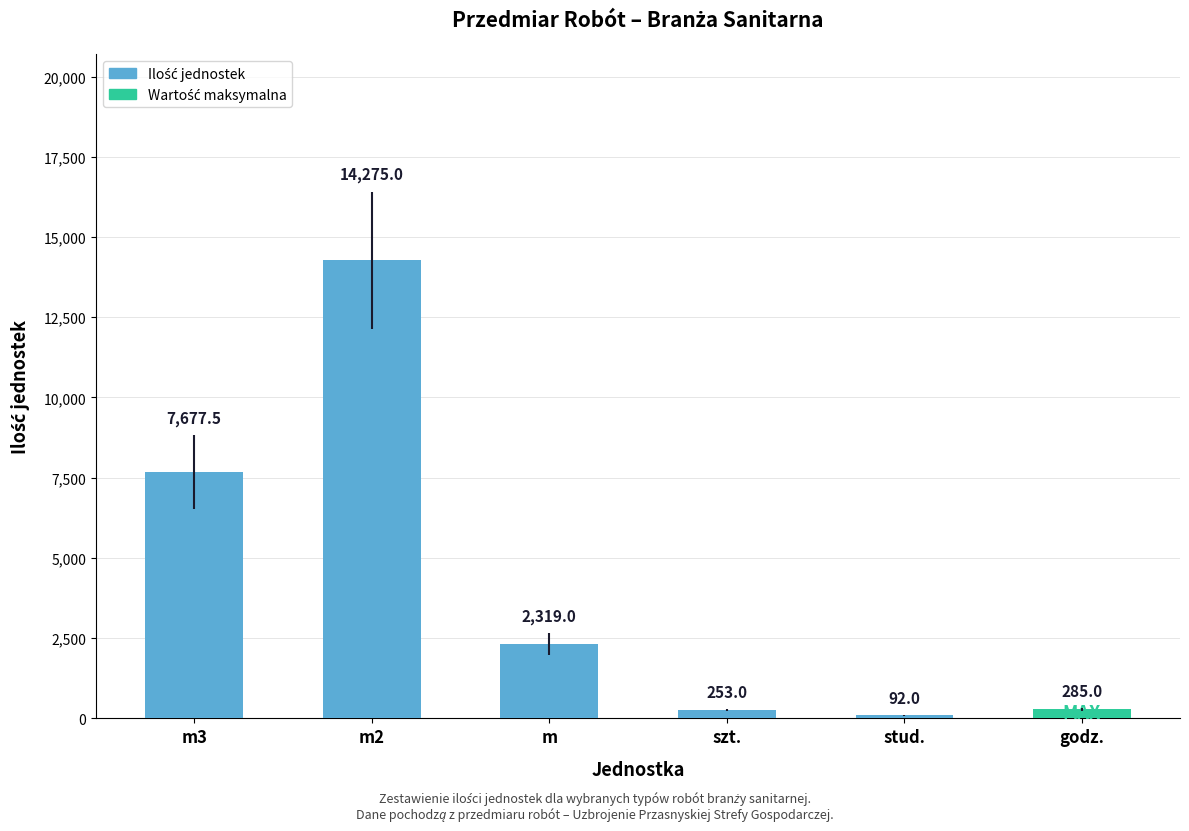

How many data points are less than 2319?

3